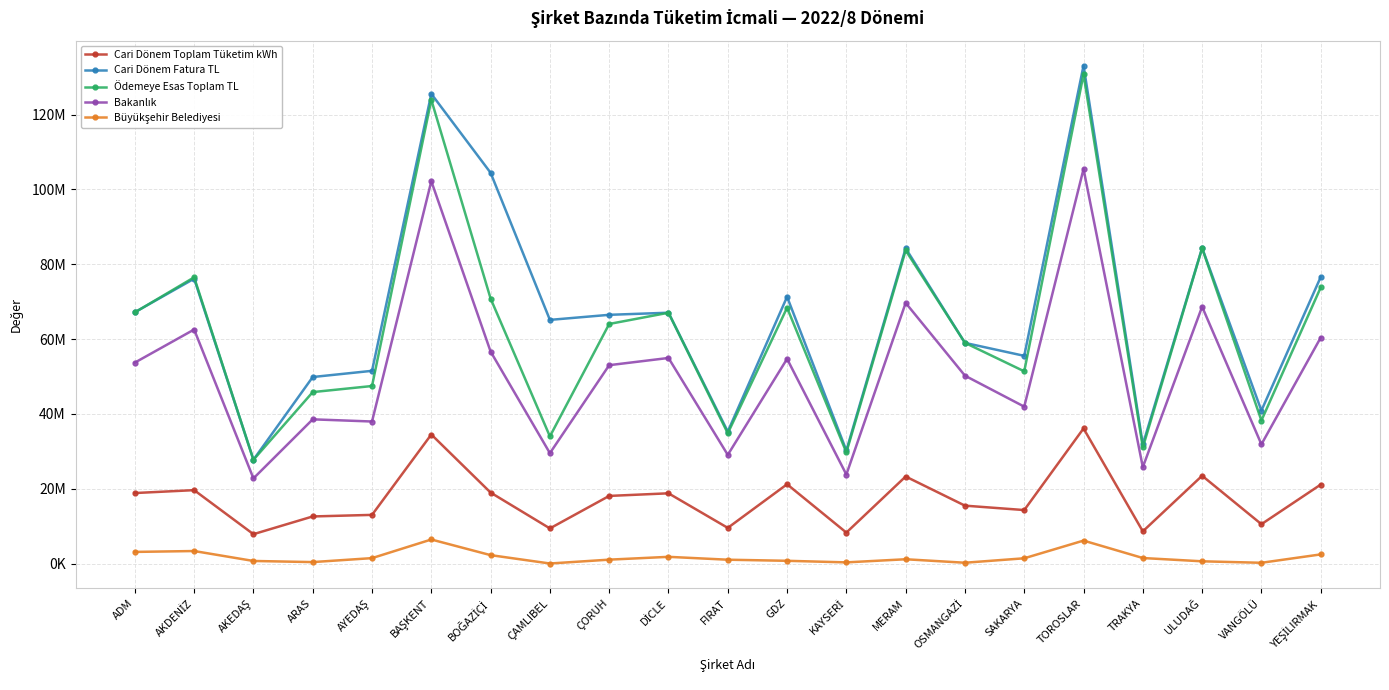

Which series has the largest range (max minus min)?

Cari Dönem Fatura TL